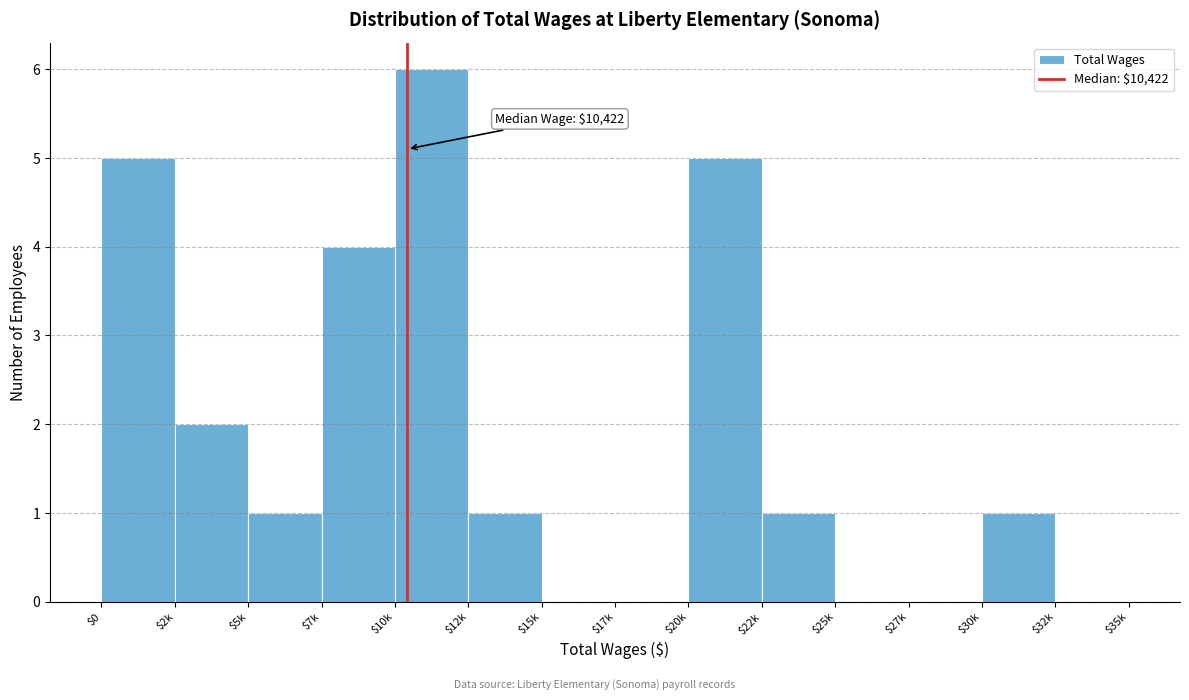

True or false: the data shows 1 at $20k.

False